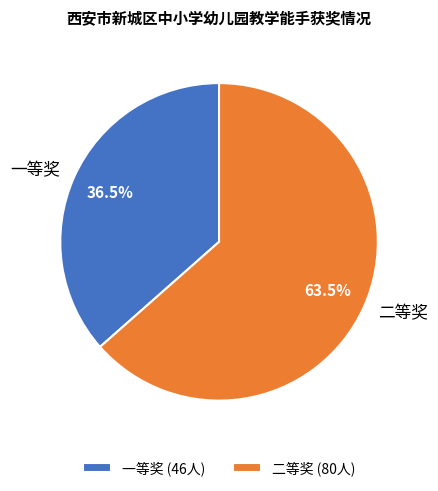

To the nearest percent, what is the difference between the largest and smallest slice percentages?

27%